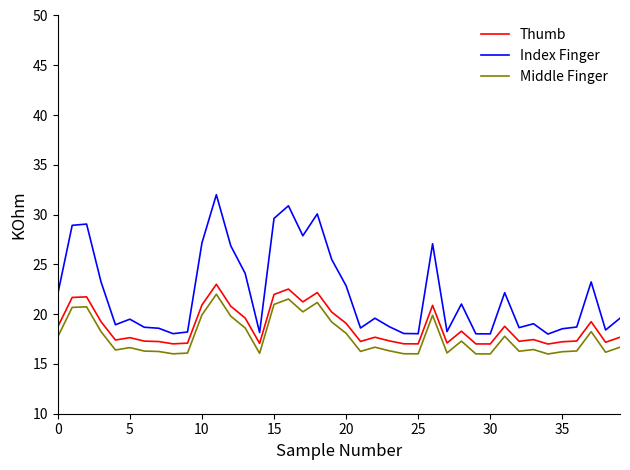

What is the difference between the second highest and second lowest values in the Index Finger series?

12.9